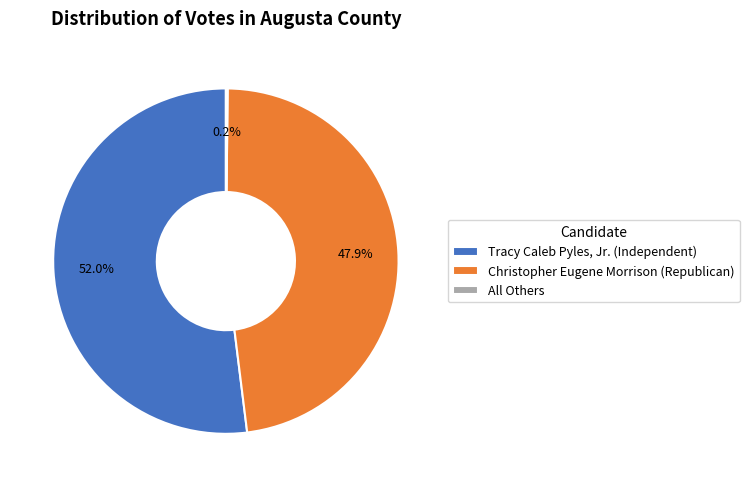

To the nearest percent, what percentage of the pie is Christopher Eugene Morrison (Republican)?

48%